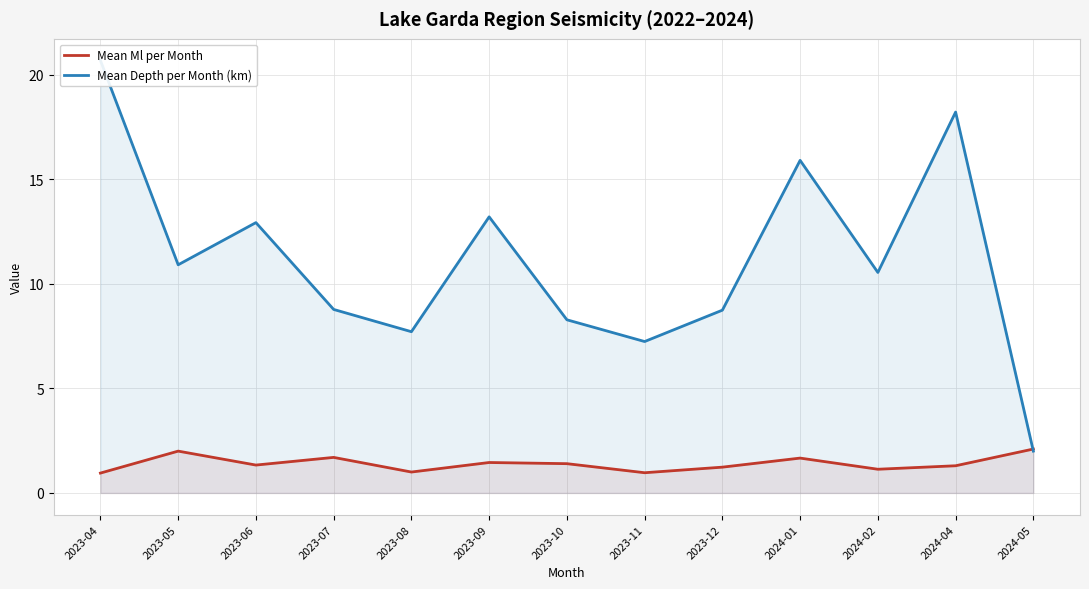

What is the sum of all Mean Depth per Month (km) values?

145.1